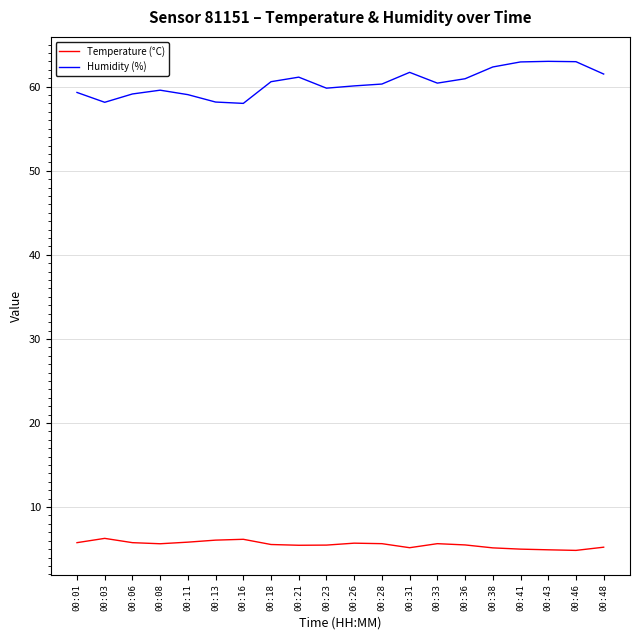

Is the value of Temperature (°C) at 00:38 greater than the value of Humidity (%) at 00:43?

No